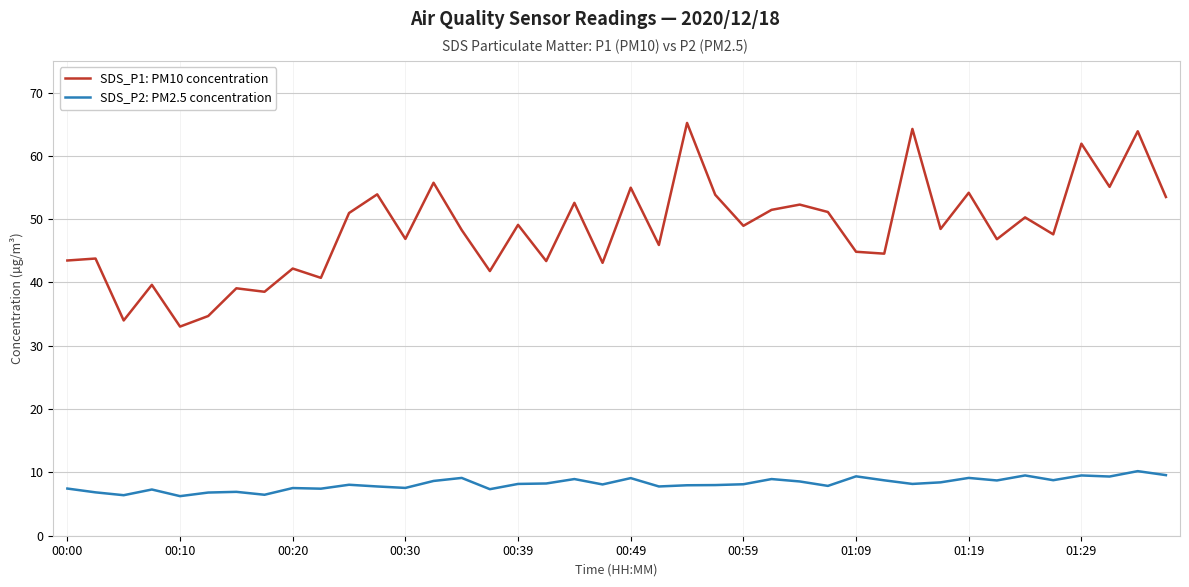

Which series has the largest total across all categories?

SDS_P1: PM10 concentration